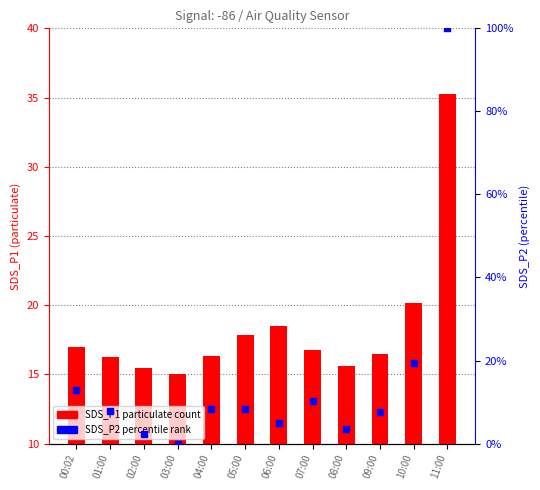

Which series reaches the minimum Y coordinate?

SDS_P2 (percentile)